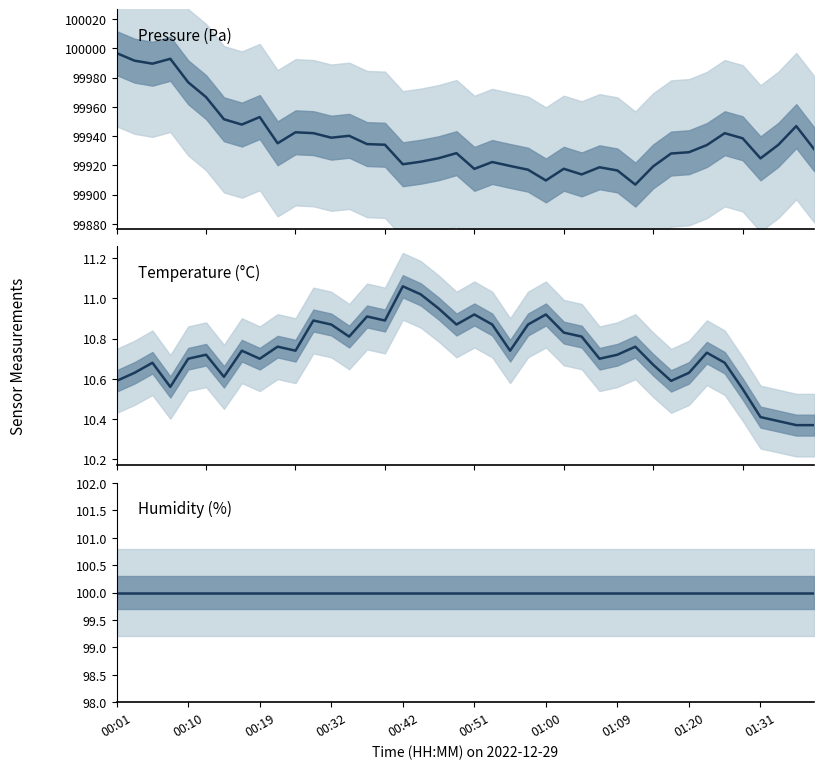

Is the value of pressure at 37 greater than the value of humidity at 26?

Yes